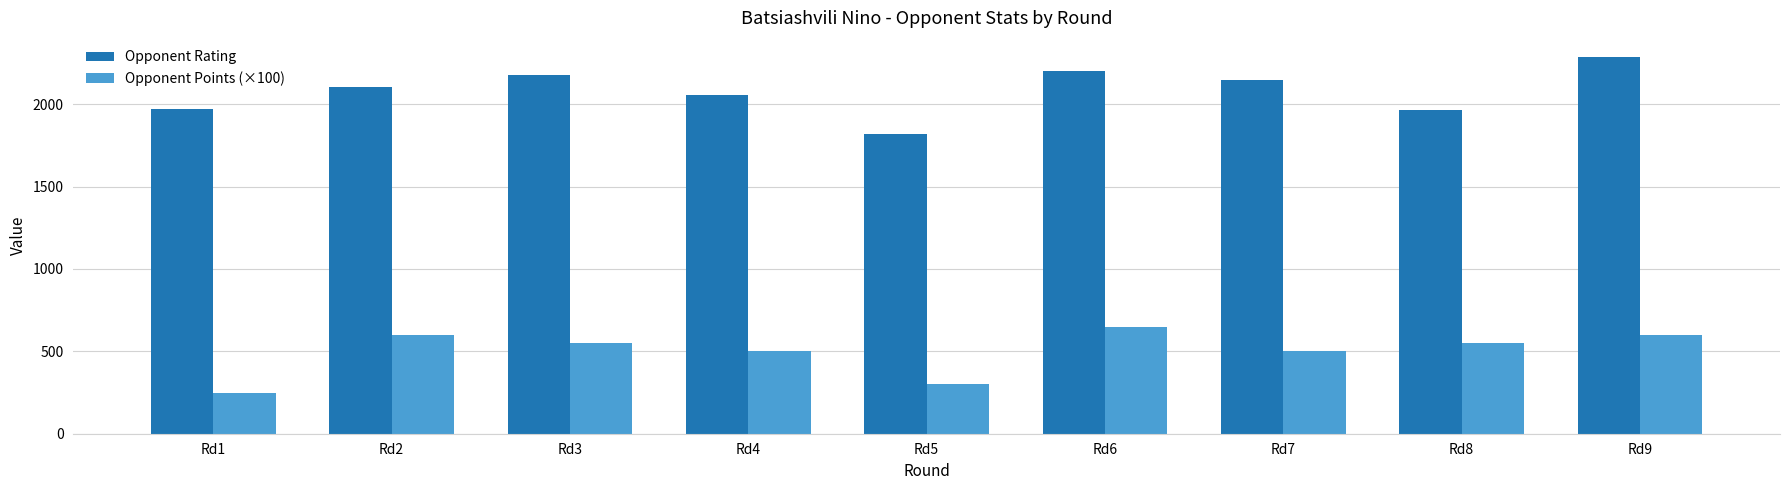

True or false: Opponent Rating has a value of 542 at Rd9.

False